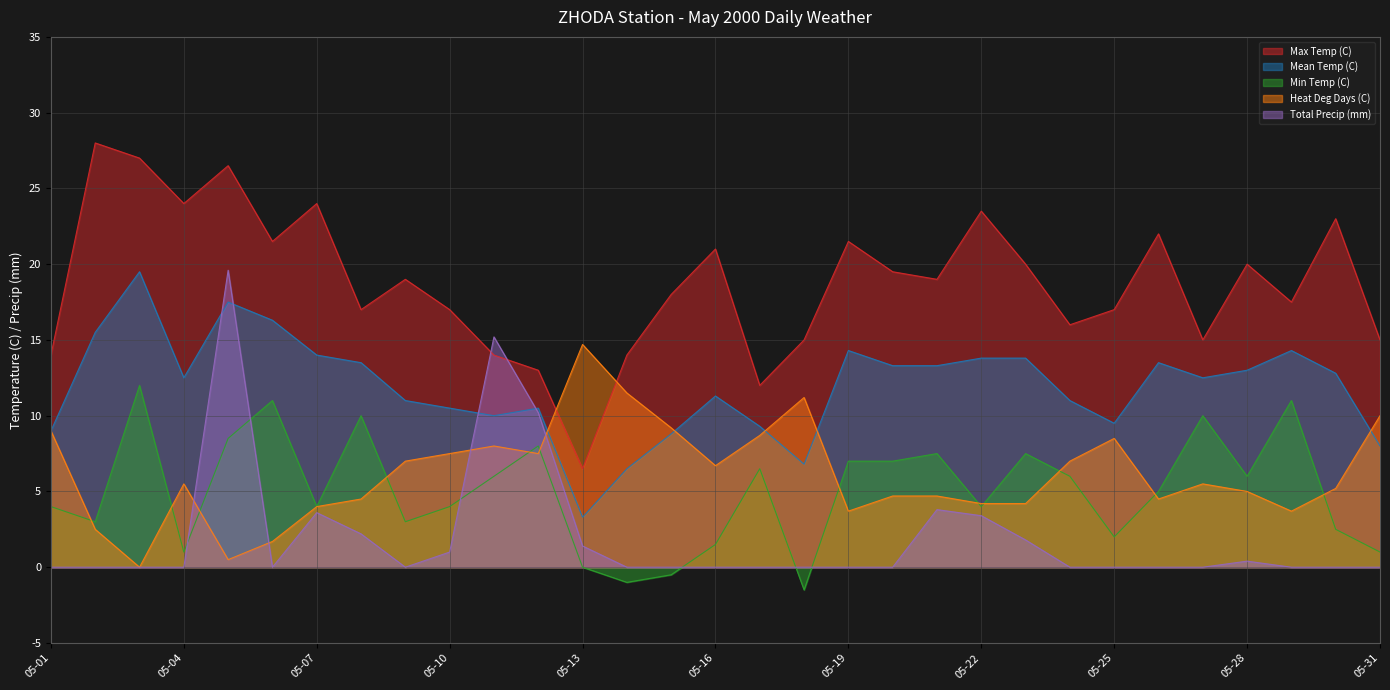

Where is Total Precip (mm) nearest to the value 9?

05-12